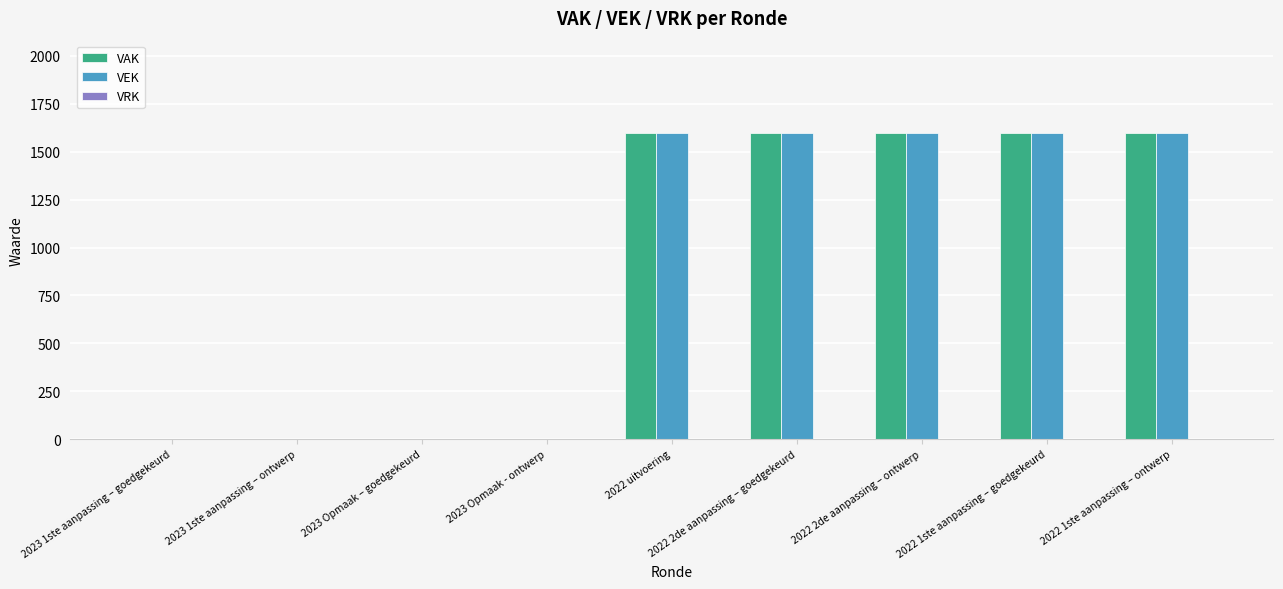

Is it true that VEK equals 1600 at 2022 2de aanpassing – ontwerp?

True